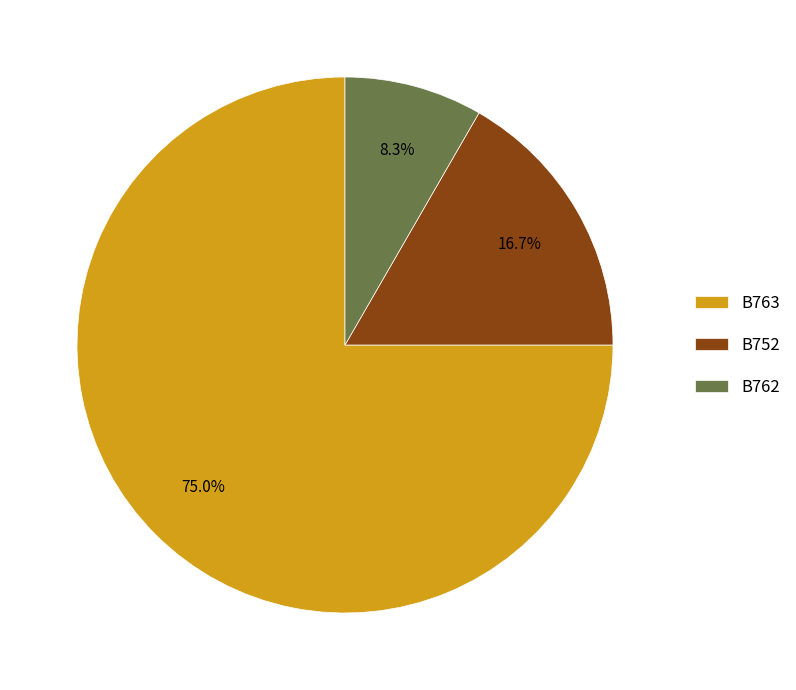

Which has a higher value, B763 or B762?

B763